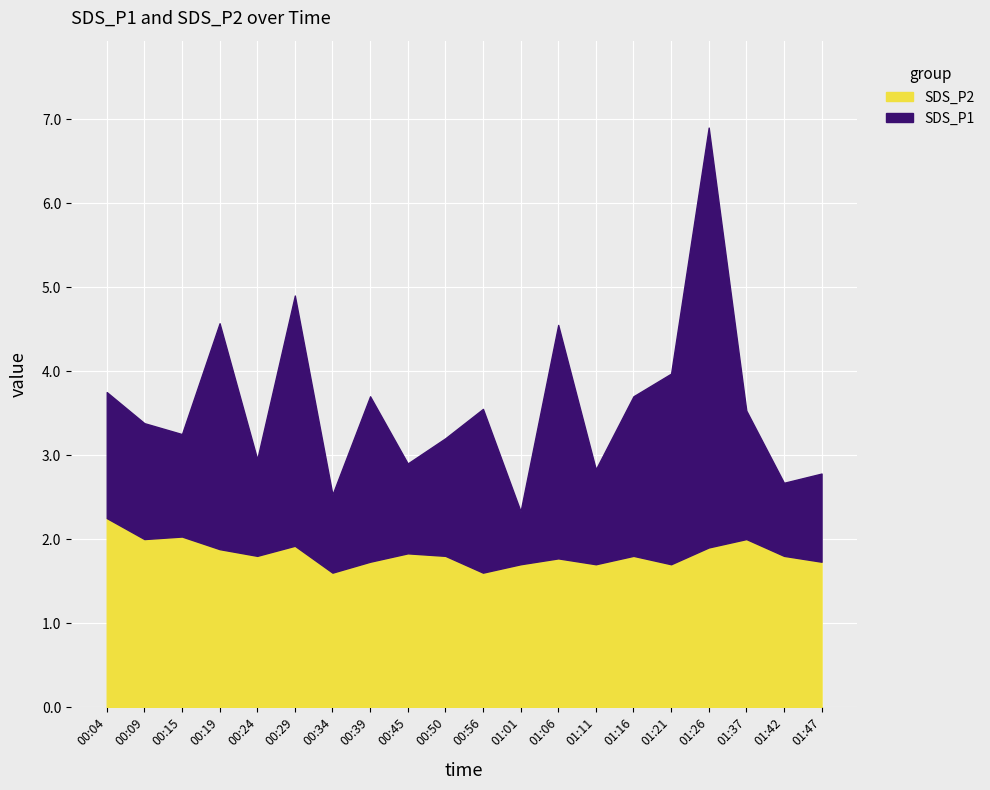

At how many categories does at least one series exceed 6?

1